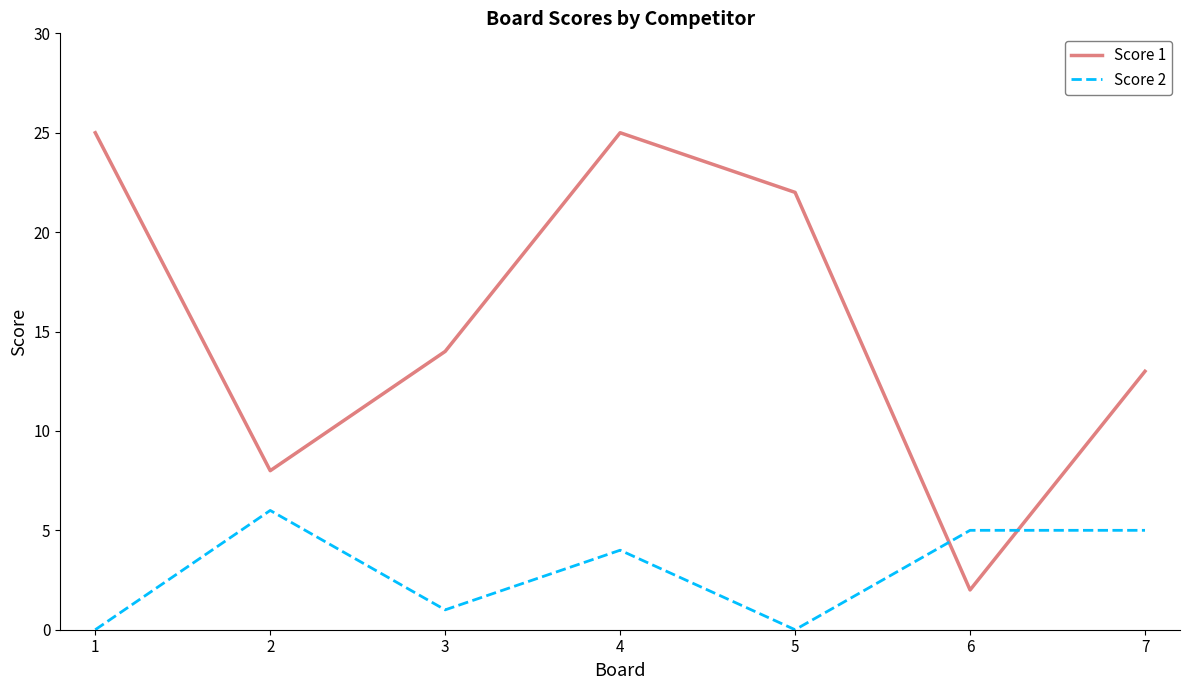

Which series changed the most between 2 and 4?

Score 1